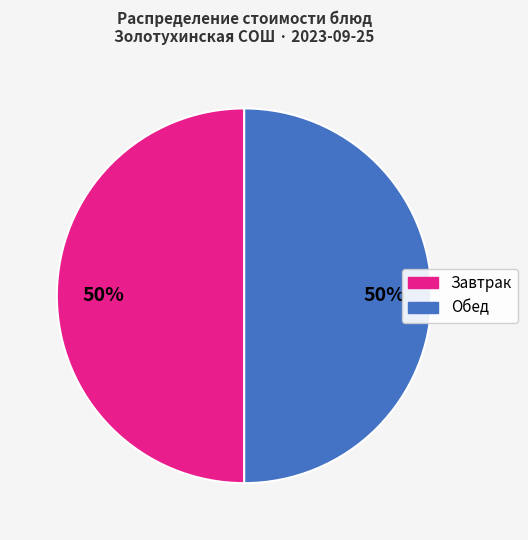

To the nearest percent, what is the average slice percentage?

50%